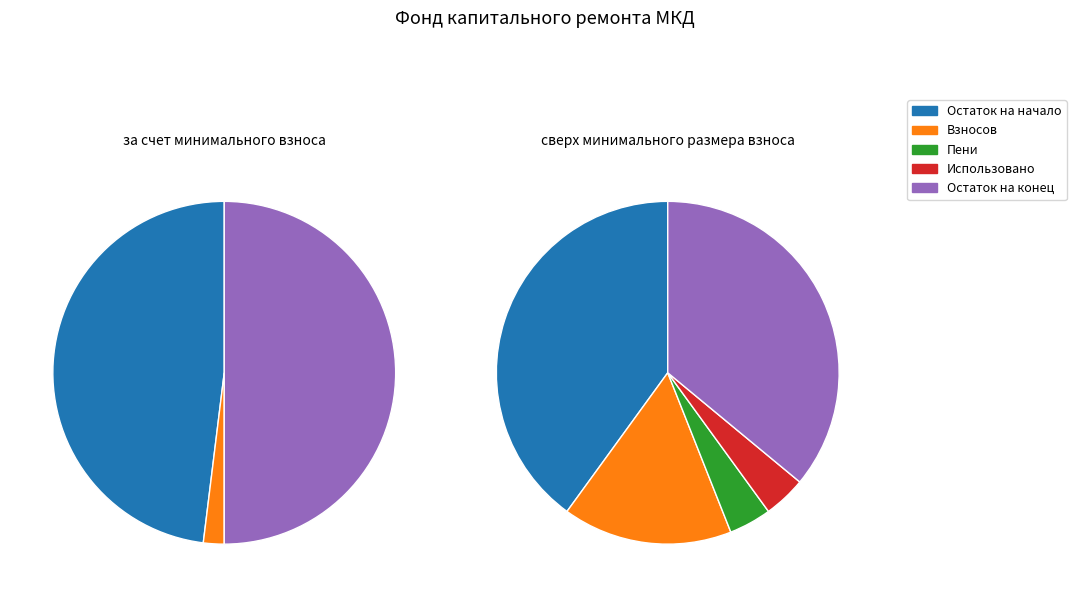

Between Взносов and Остаток на начало, which is larger?

Остаток на начало